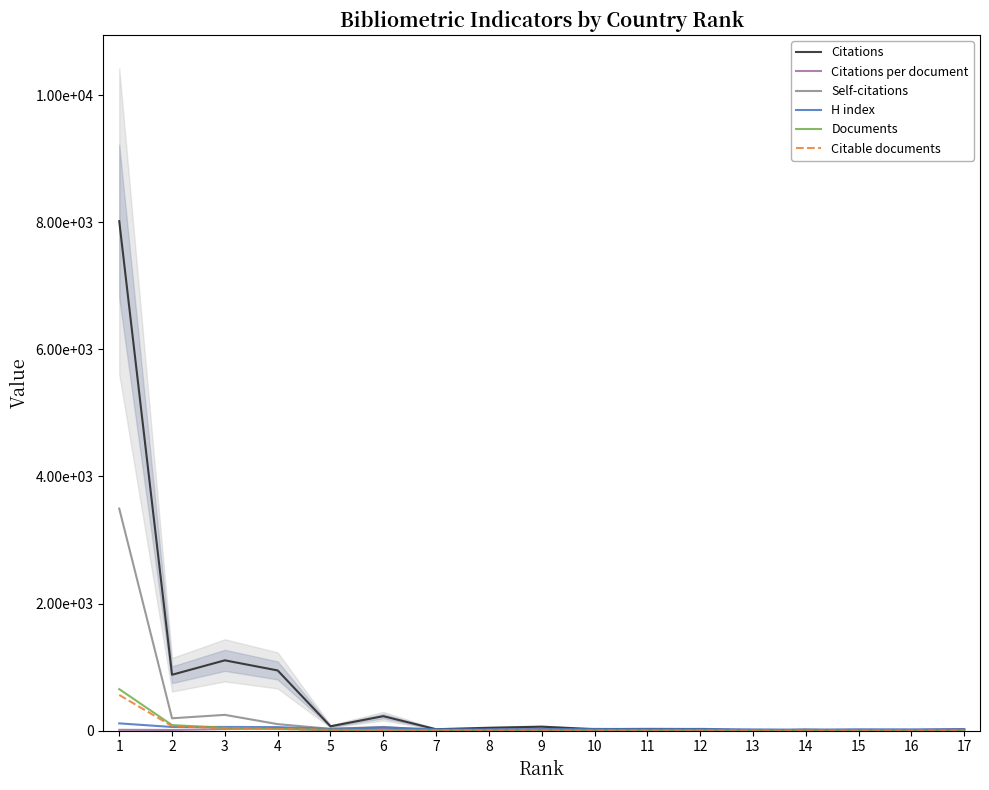

Is it true that Citable documents equals 1.0 at 17?

True